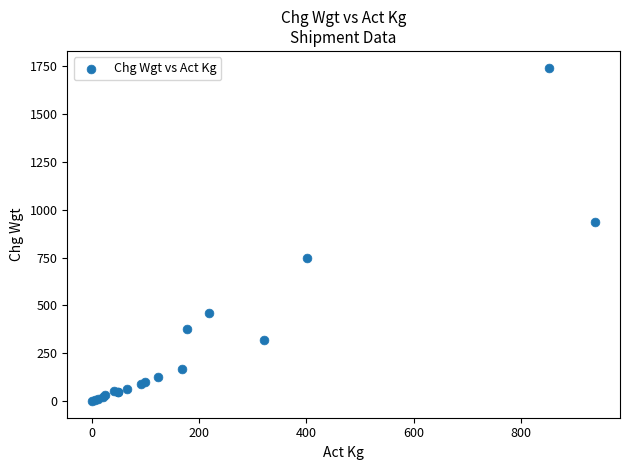

What Y value in the scatter plot is closest to 871?

938